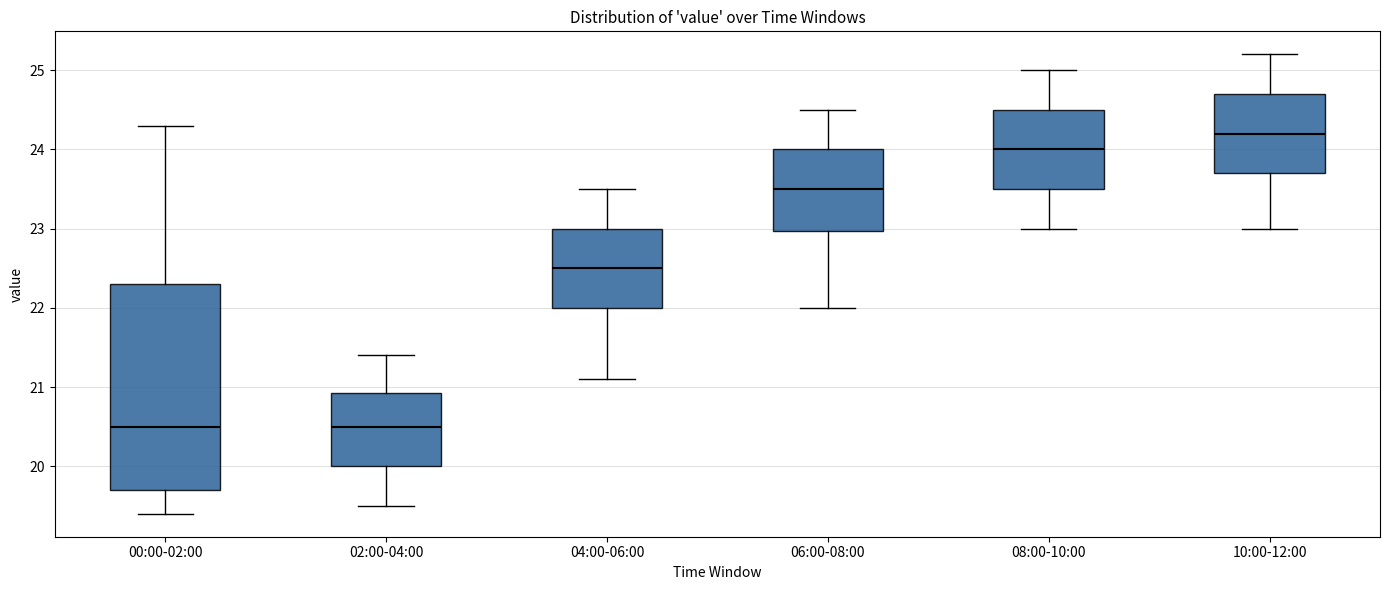

Reading left to right, read every box against the y-axis: the position of its median line, the range the box covers, and the ends of its whiskers. The values are not printed on the chart, so give them approximately, as read against the axis.

00:00-02:00: median 20.5, box 19.7 to 22.3, whiskers 19.4 to 24.3
02:00-04:00: median 20.5, box 20.0 to 20.9, whiskers 19.5 to 21.4
04:00-06:00: median 22.5, box 22.0 to 23.0, whiskers 21.1 to 23.5
06:00-08:00: median 23.5, box 23.0 to 24.0, whiskers 22.0 to 24.5
08:00-10:00: median 24.0, box 23.5 to 24.5, whiskers 23.0 to 25.0
10:00-12:00: median 24.2, box 23.7 to 24.7, whiskers 23.0 to 25.2